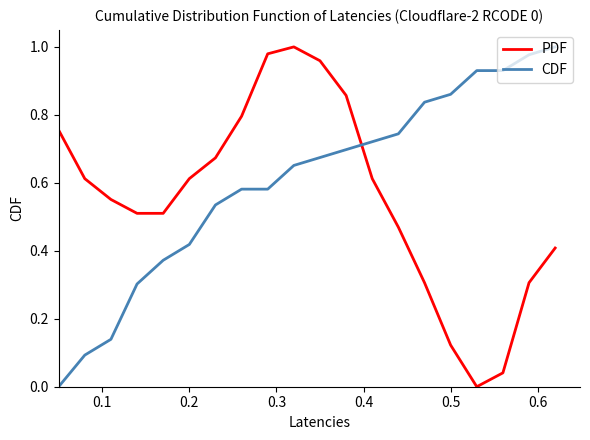

True or false: PDF and CDF cross at least once.

True